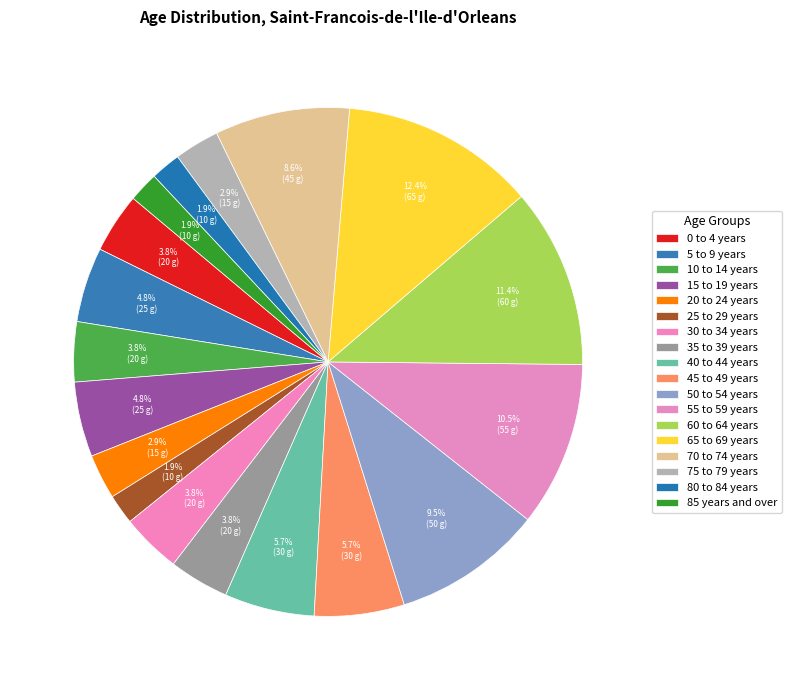

Which has a higher value, 10 to 14 years or 40 to 44 years?

40 to 44 years